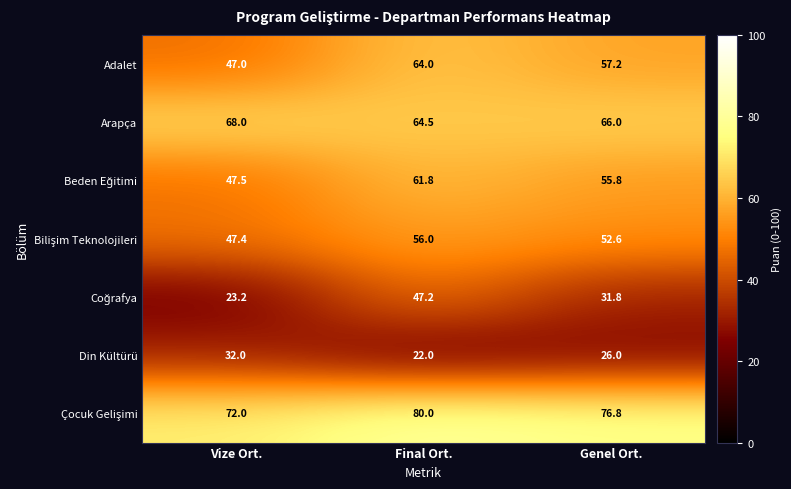

Rank the series at Final Ort. from highest to lowest value.

Çocuk Gelişimi, Arapça, Adalet, Beden Eğitimi, Bilişim Teknolojileri, Coğrafya, Din Kültürü